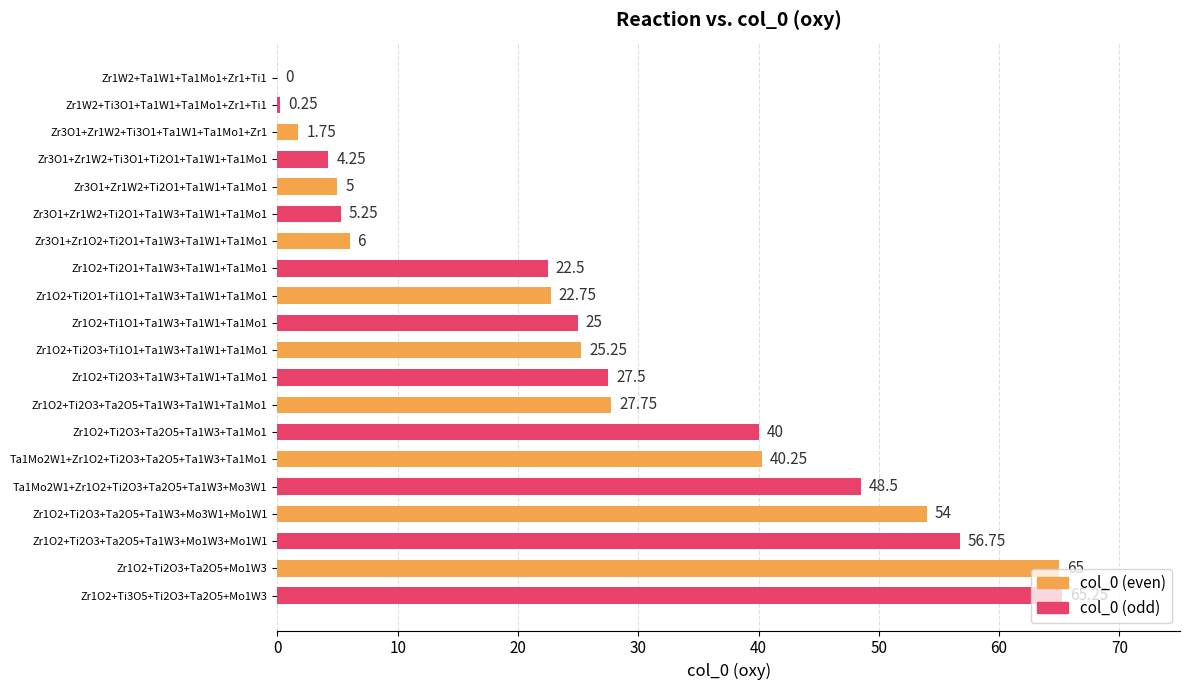

What is the sum of all values?

543.0